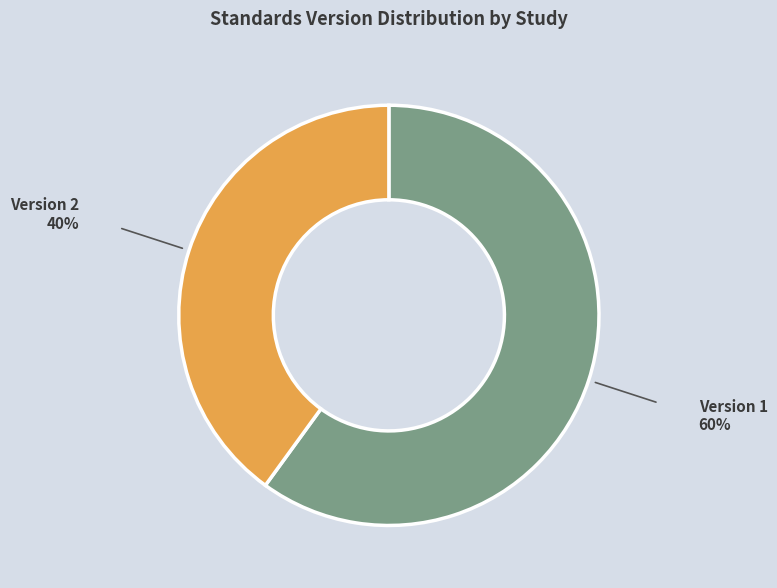

Does any single category account for the majority?

Yes